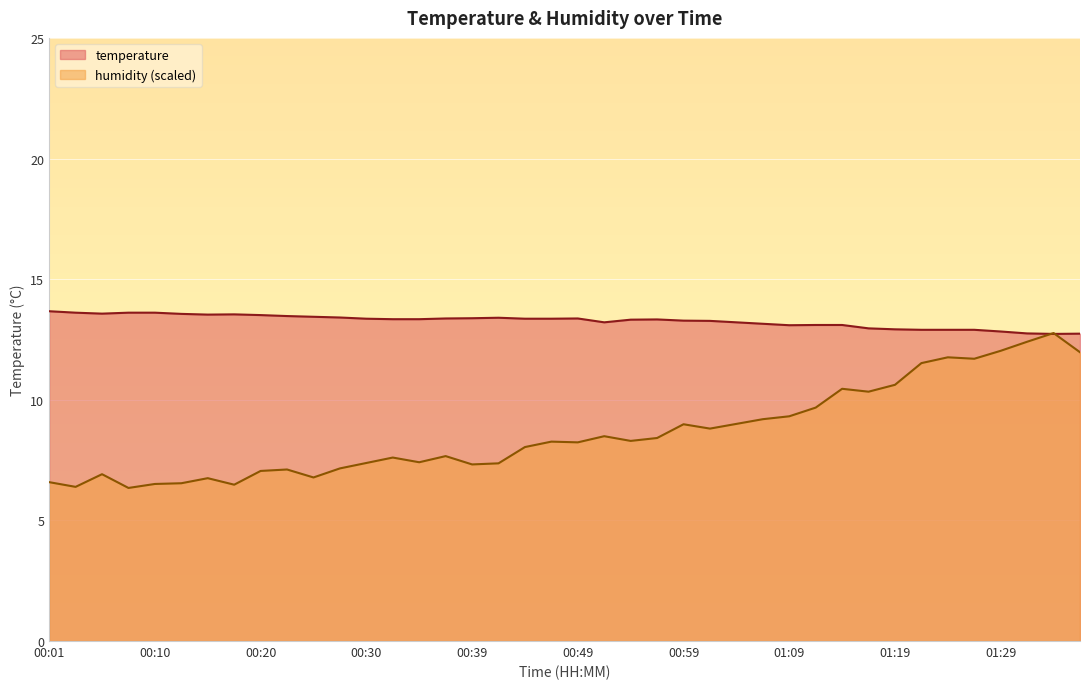

Is the value of humidity at 00:20 greater than the value of temperature at 00:57?

No